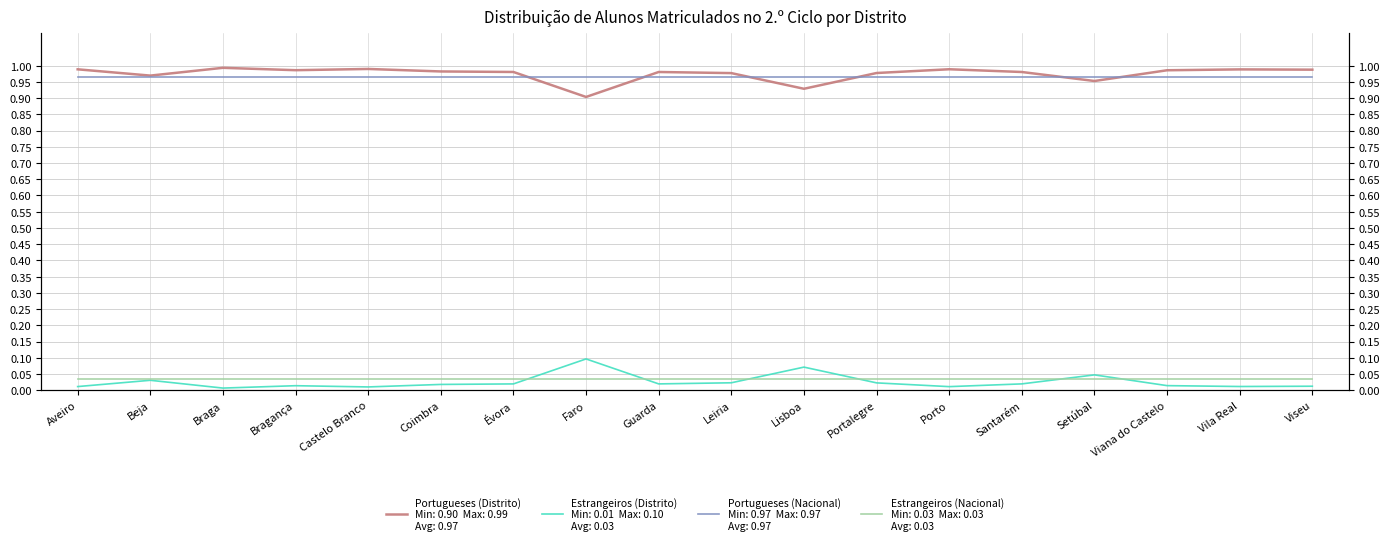

True or false: Portugueses (Nacional) and Estrangeiros (Nacional) cross at least once.

False